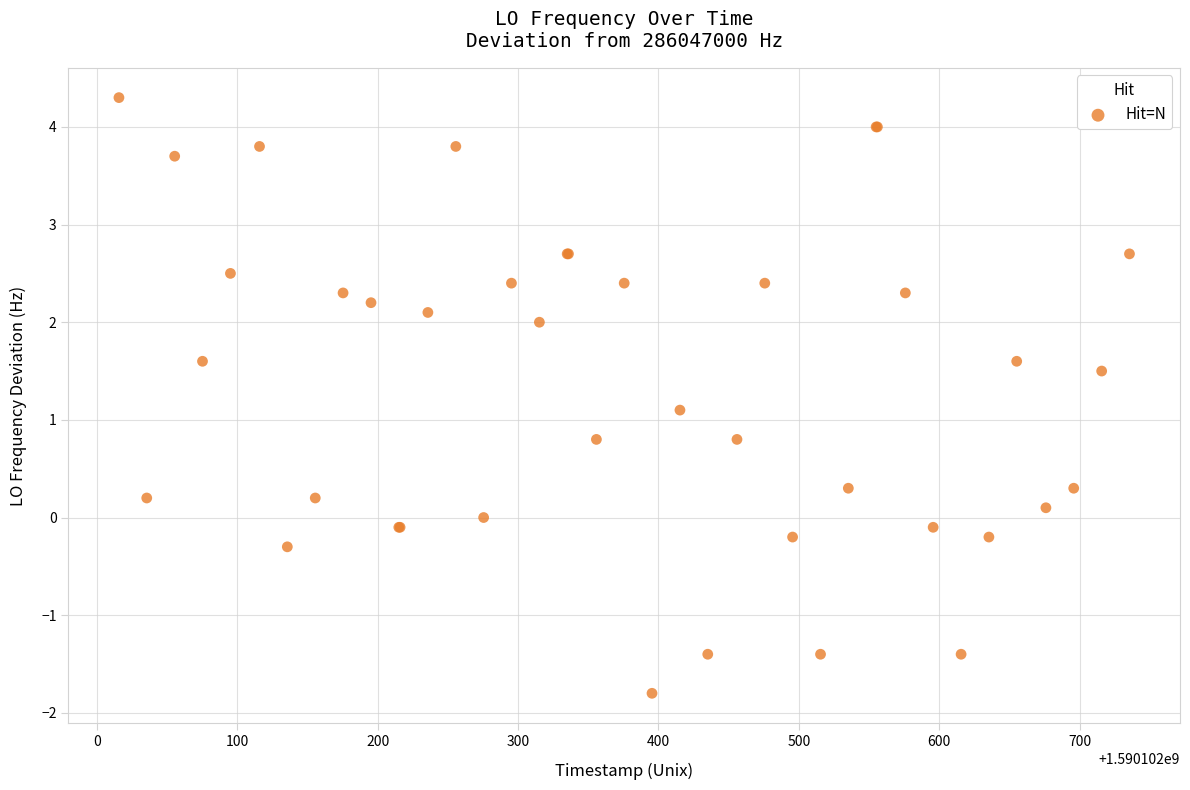

What Y value in the scatter plot is closest to 1?

1.1